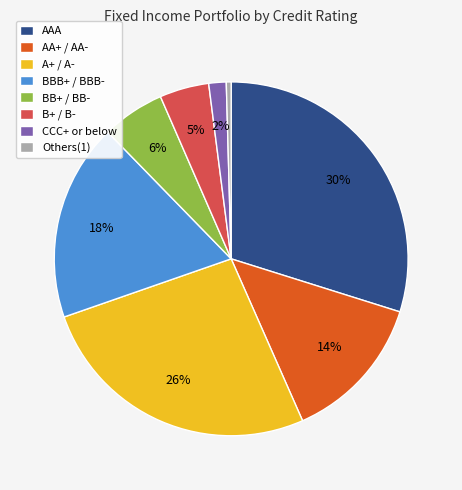

Is it true that BBB+ / BBB- is 18% of the pie?

True